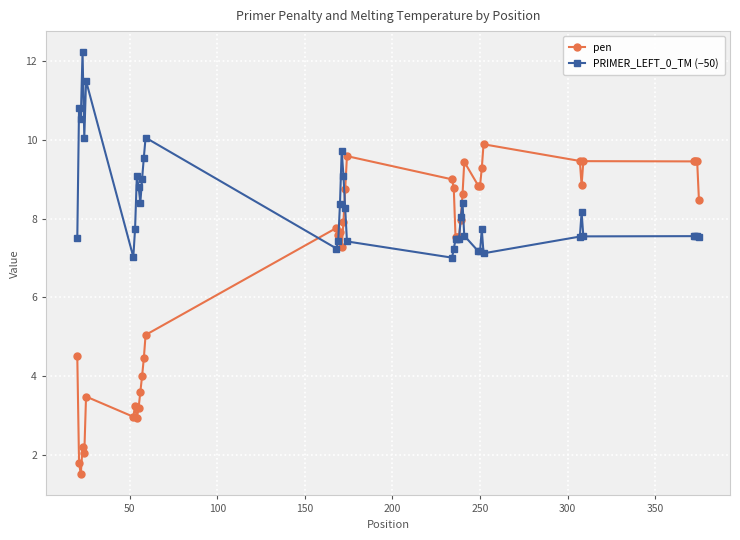

True or false: pen has more than 0 points higher than both neighbors.

True